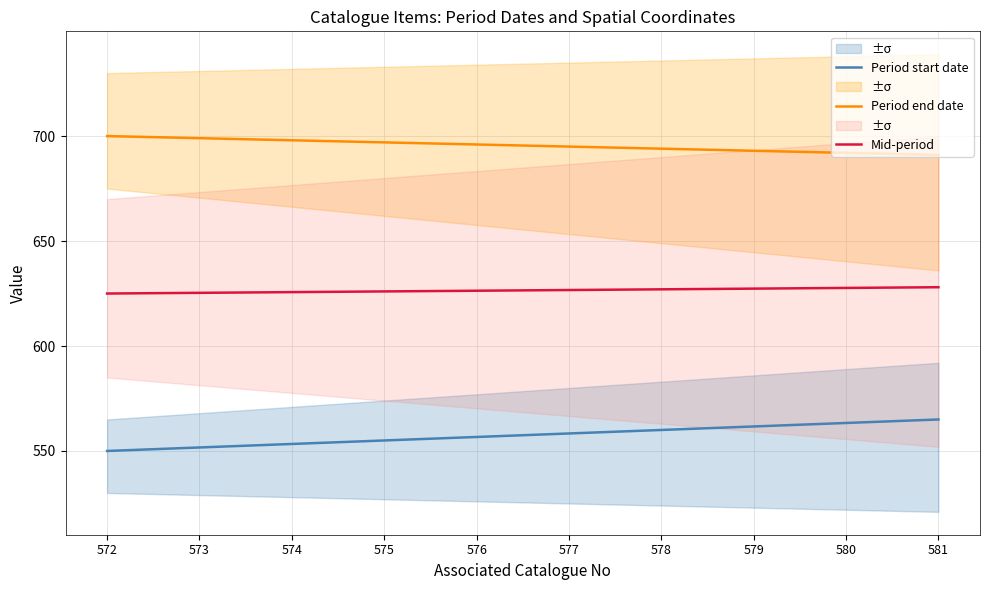

True or false: Period end date has a value of 906.4 at 579.

False